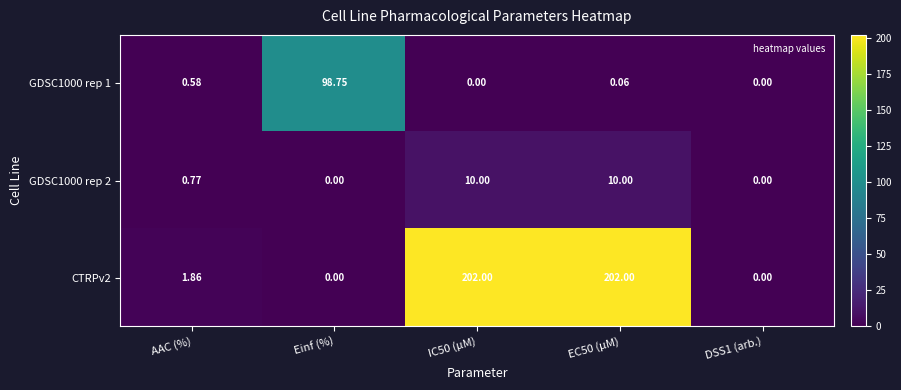

Which series has the largest range (max minus min)?

CTRPv2